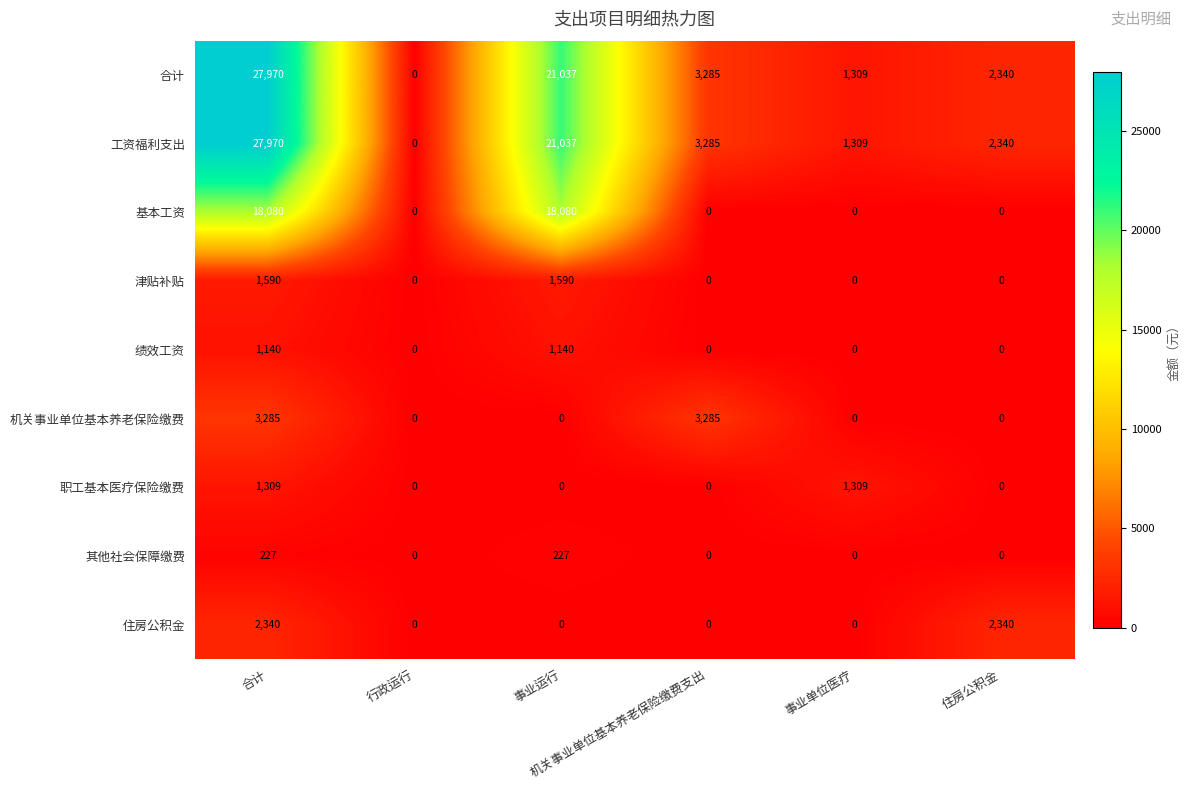

Count the 津贴补贴 values in the range 0 to 1590.

6